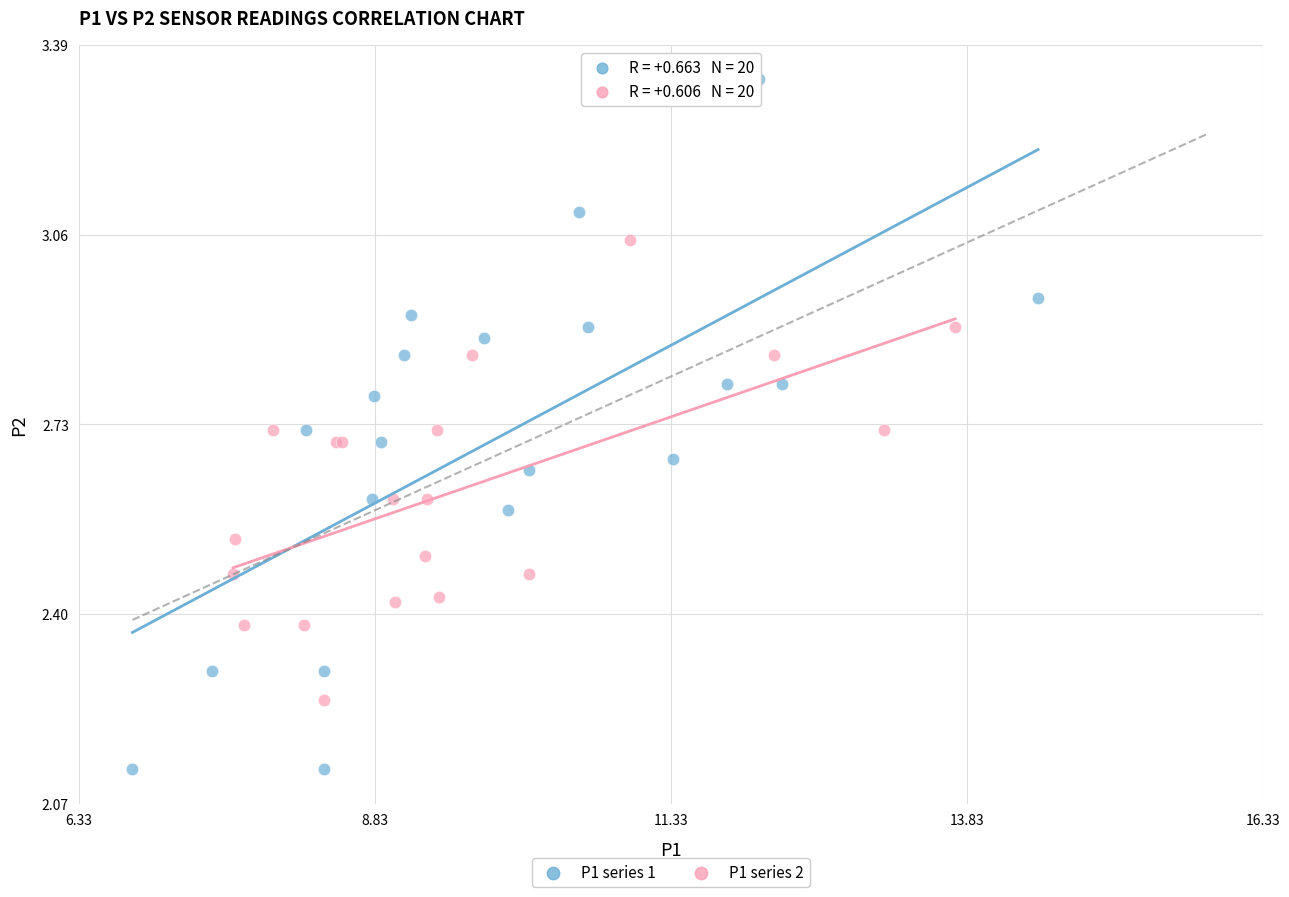

What are all the series names shown in the legend?

P1 series 1, P1 series 2